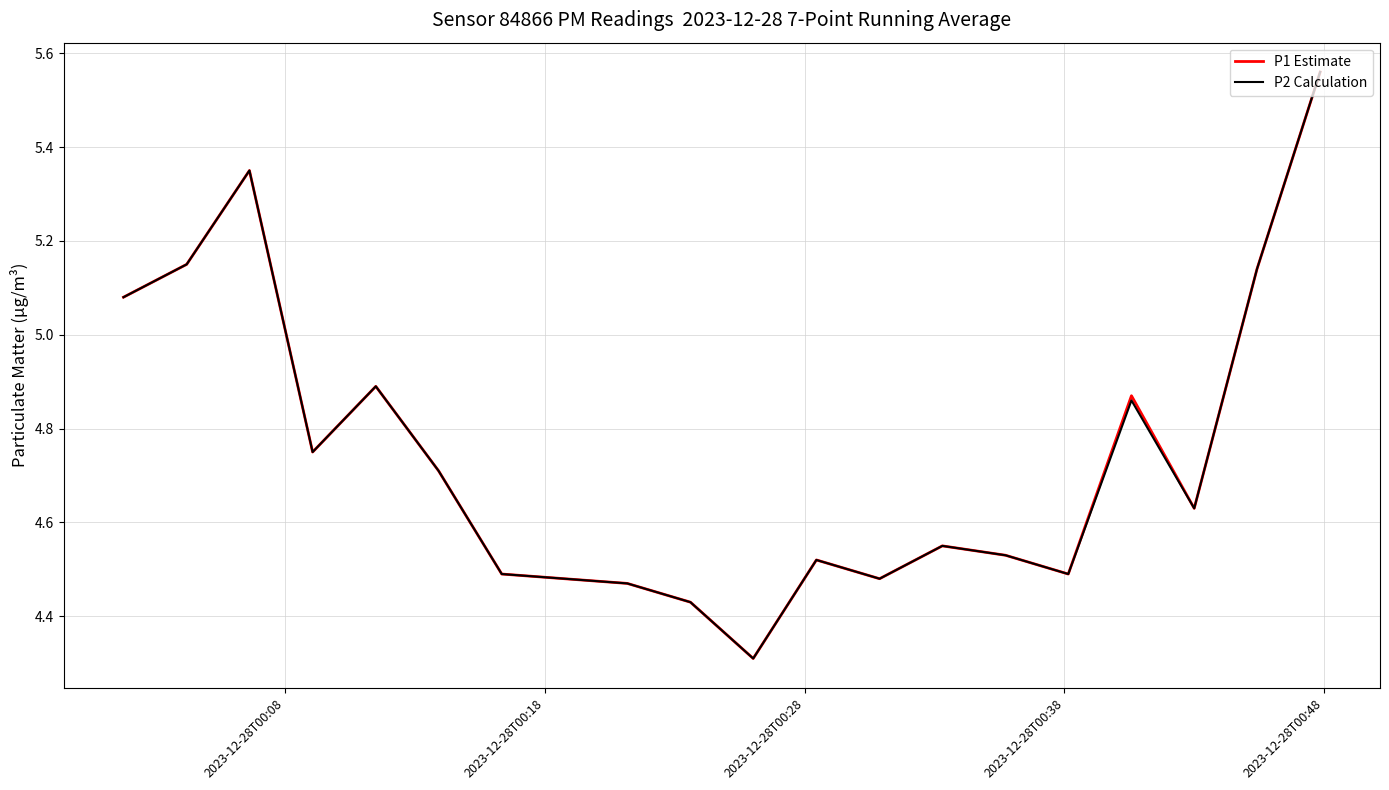

What is the smallest value displayed?

4.3